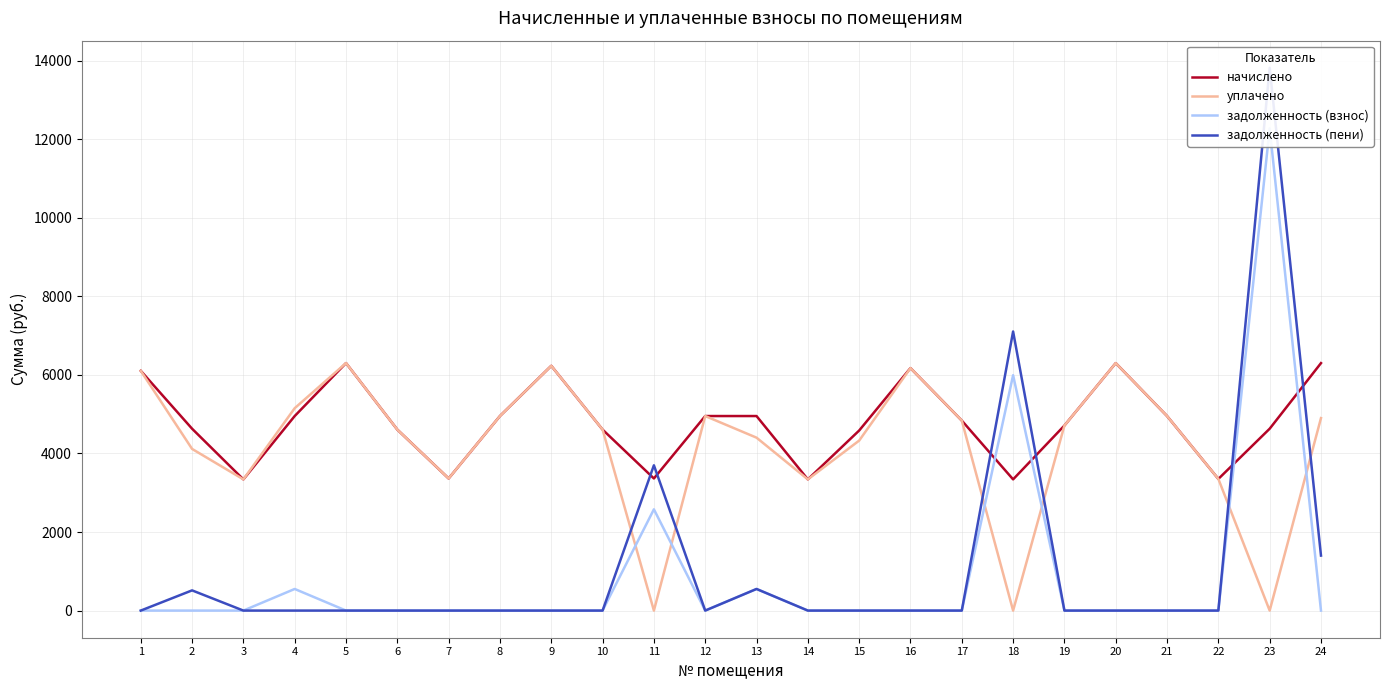

Reading left to right, transcribe all the data shown in this chart.

начислено: 6105.6	4631.0	3340.8	4953.6	6302.5	4608.0	3363.8	4953.6	6232.3	4608.1	3363.8	4953.6	4953.6	3340.8	4585.0	6174.7	4838.4	3340.8	4711.7	6301.4	4953.6	3352.3	4631.0	6301.4
уплачено: 6105.6	4116.5	3340.8	5153.2	6302.5	4608.0	3363.8	4953.6	6232.3	4608.1	0.0	4953.6	4403.2	3340.8	4328.2	6174.7	4838.4	0.0	4711.7	6301.4	4953.6	3352.3	0.0	4901.1
задолженность (взнос): 0.0	0.0	0.0	550.4	0.0	0.0	0.0	0.0	0.0	0.0	2578.3	0.0	550.4	0.0	0.0	0.0	0.0	5993.2	0.0	0.0	0.0	0.0	12277.1	0.0
задолженность (пени): 0.0	514.6	0.0	0.0	0.0	0.0	0.0	0.0	0.0	0.0	3699.6	0.0	550.4	0.0	0.0	0.0	0.0	7106.8	0.0	0.0	0.0	0.0	13820.8	1400.3